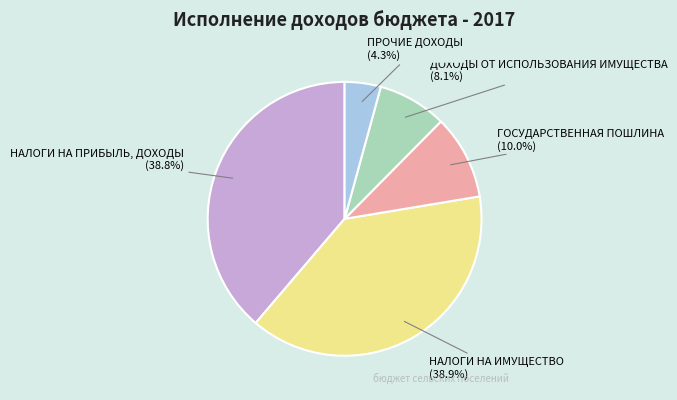

Rank the categories by value from highest to lowest.

НАЛОГИ НА ИМУЩЕСТВО, НАЛОГИ НА ПРИБЫЛЬ, ДОХОДЫ, ГОСУДАРСТВЕННАЯ ПОШЛИНА, ДОХОДЫ ОТ ИСПОЛЬЗОВАНИЯ ИМУЩЕСТВА, ПРОЧИЕ ДОХОДЫ